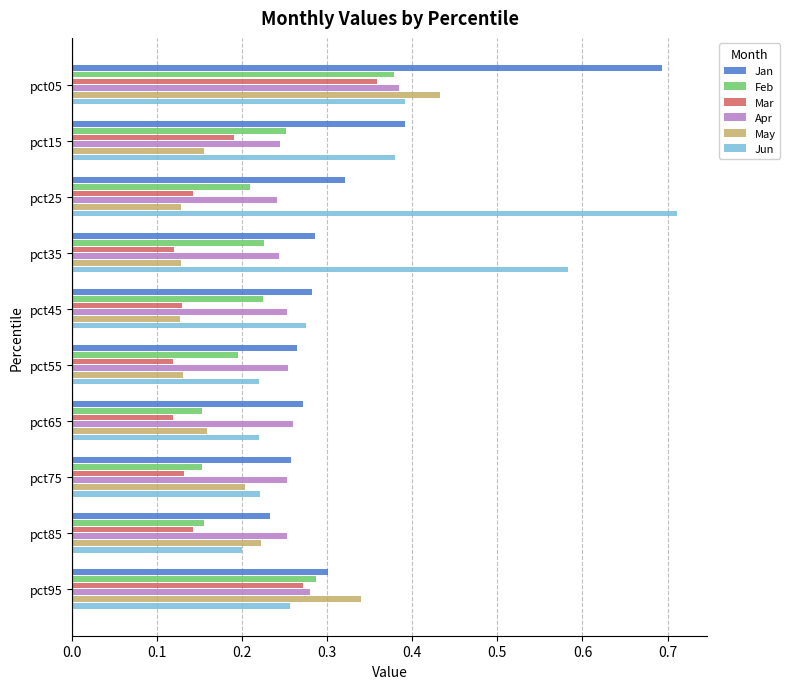

Which series changed the most between pct55 and pct95?

May